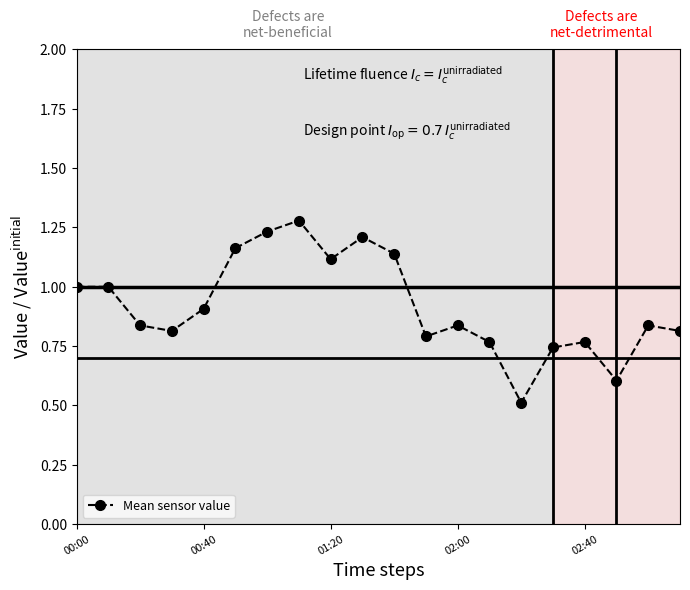

What is the minimum value shown in the chart?

0.5